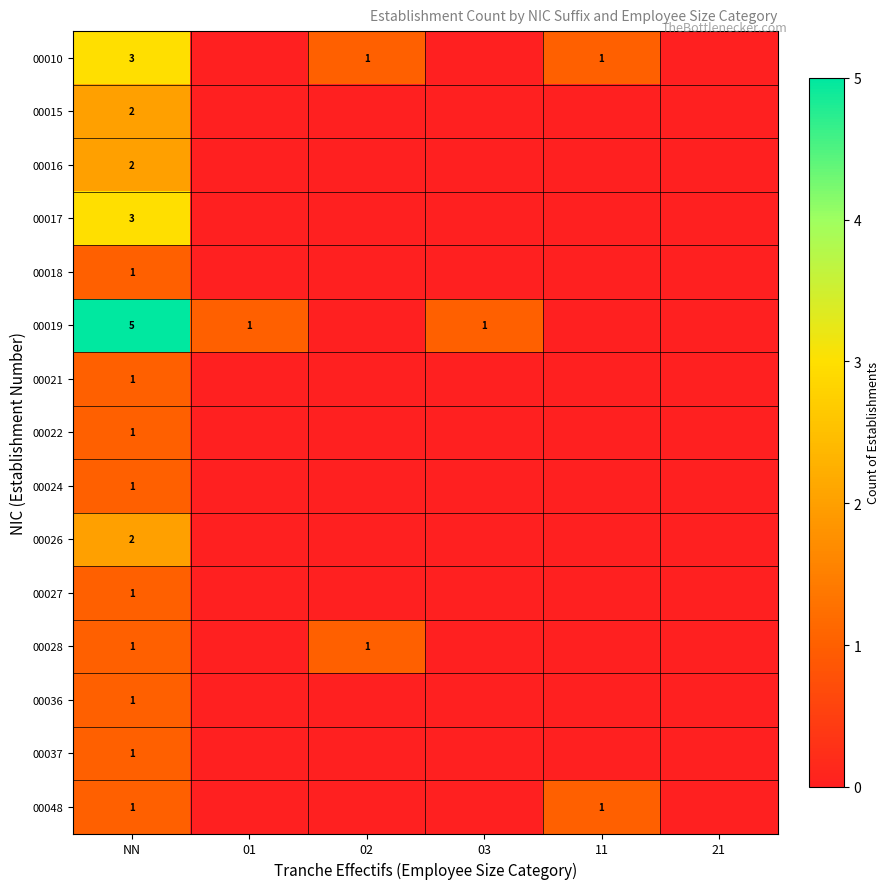

What is the total value across all series at NN?

26